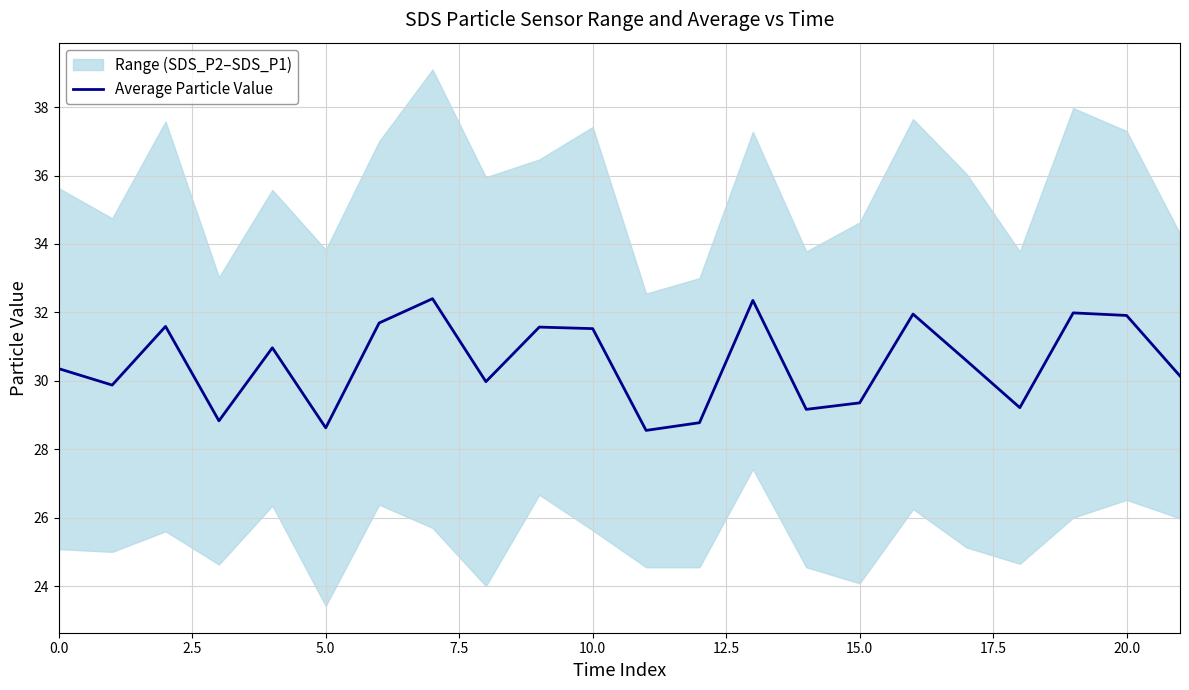

The value at 12 is 18.5. True or false?

False